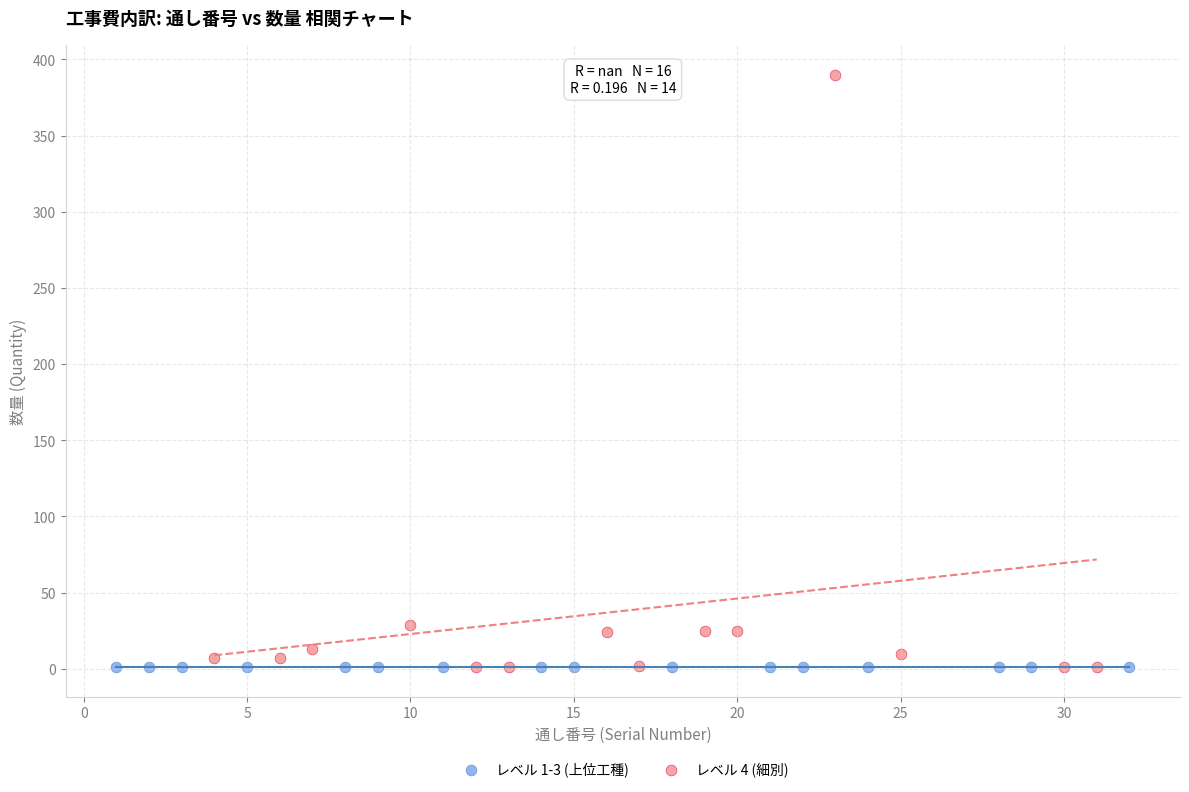

Which series reaches the maximum Y coordinate?

レベル 4 (細別)